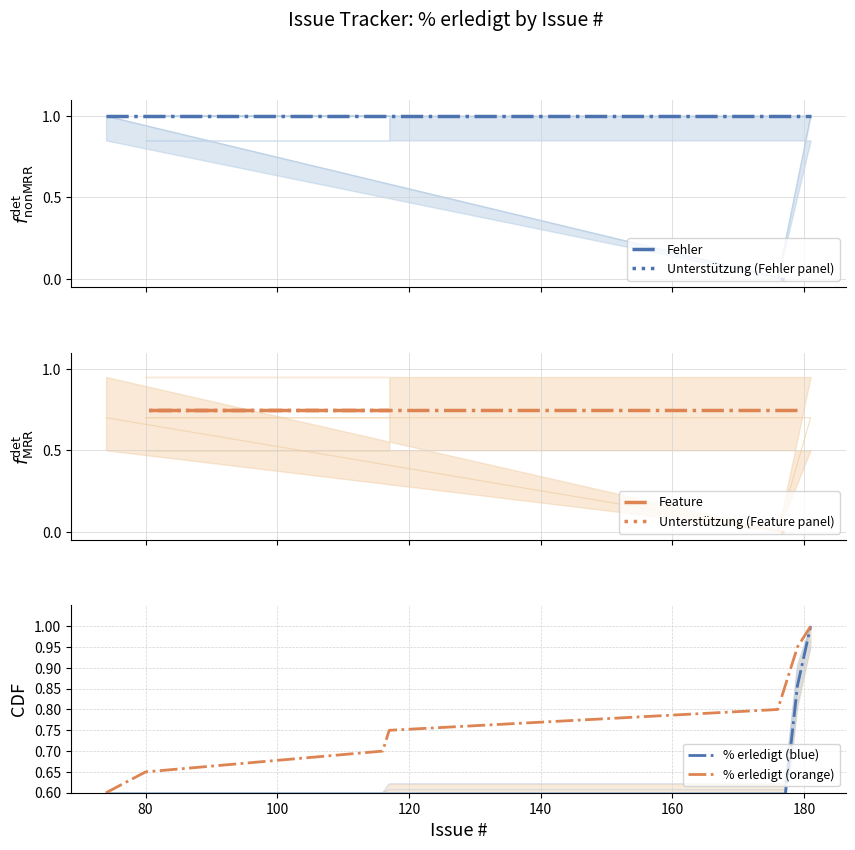

What position from the left is 181?

4